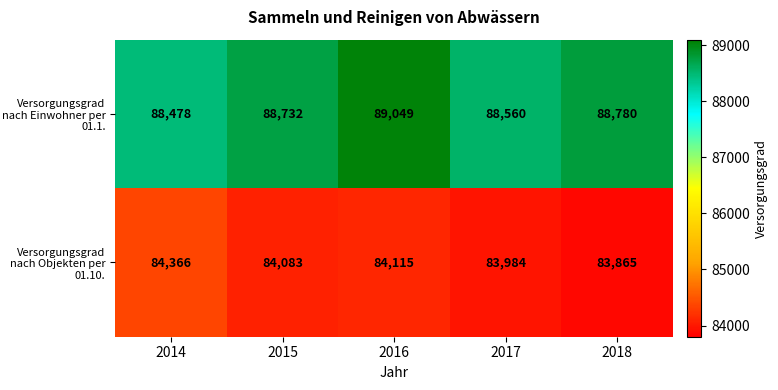

What is the average value of the Versorgungsgrad nach Einwohner per 01.1. series?

88720